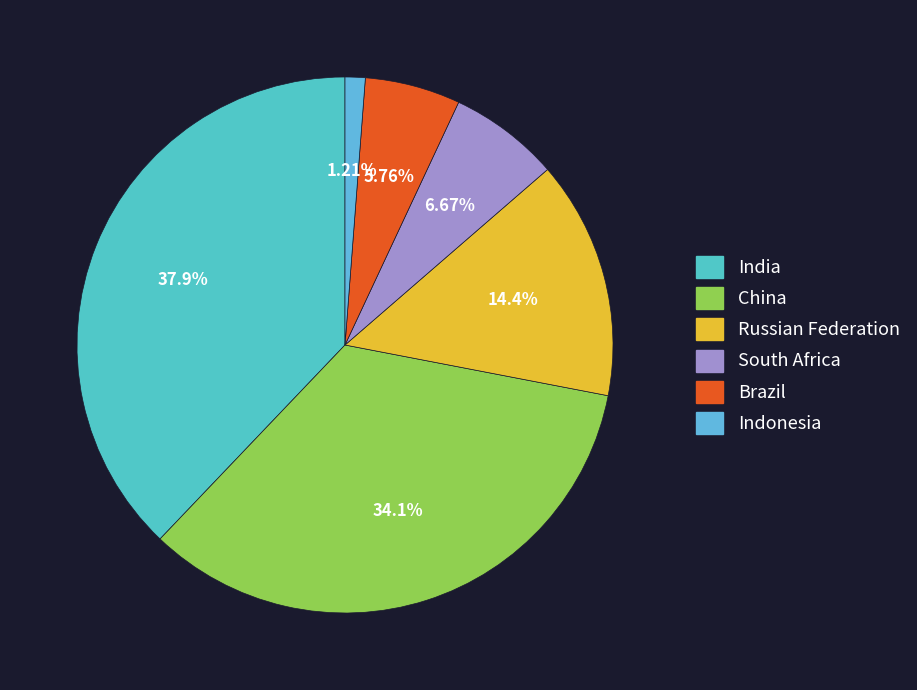

Does any single category account for the majority?

No